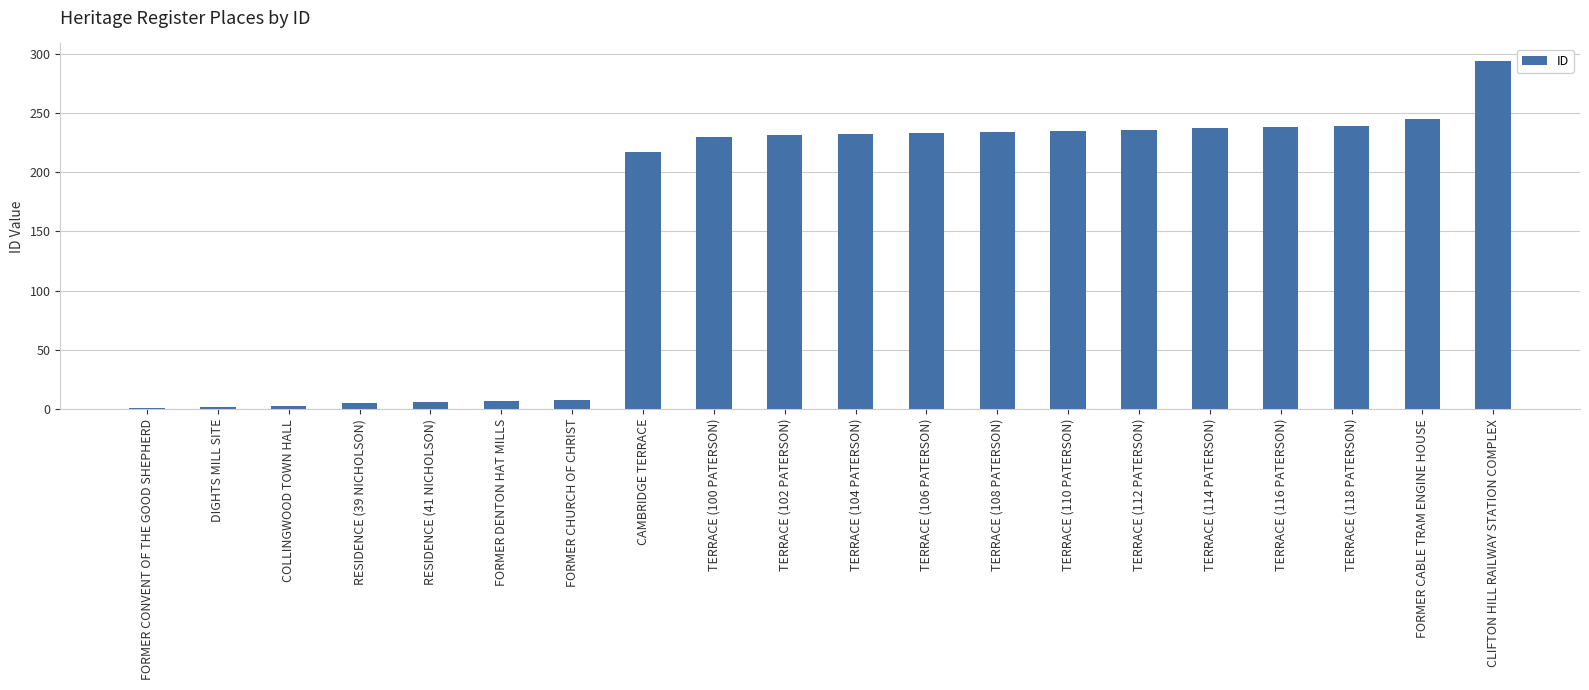

The value at TERRACE (106 PATERSON) is 233. True or false?

True